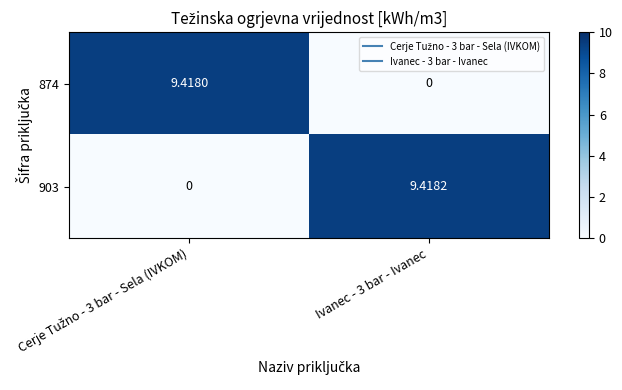

At Ivanec - 3 bar - Ivanec, list the series in order from largest to smallest.

903, 874